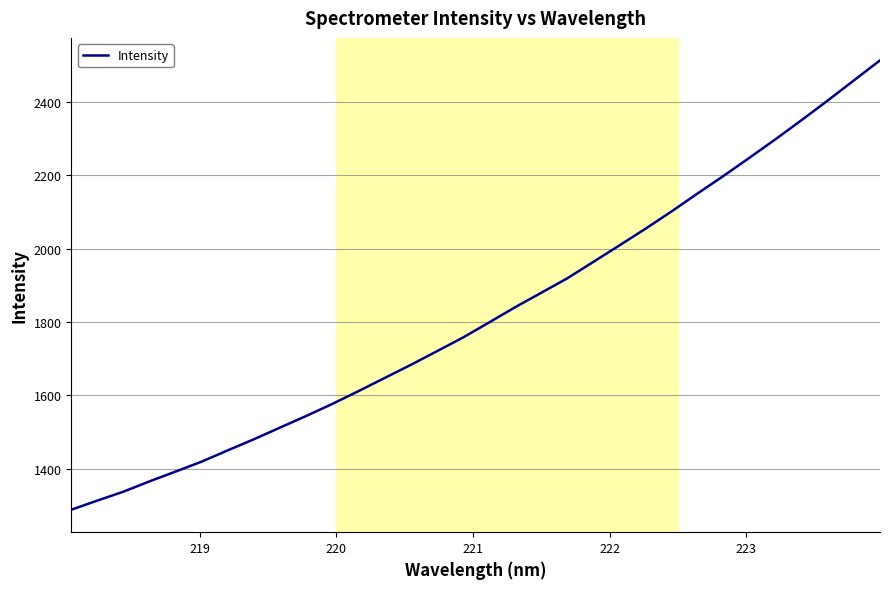

What is the maximum value shown in the chart?

2512.6